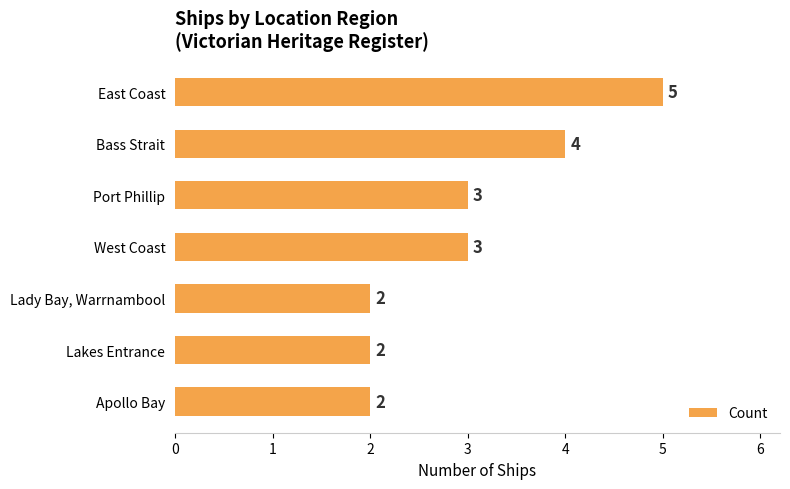

Are the bars grouped side by side (vs. stacked)?

No